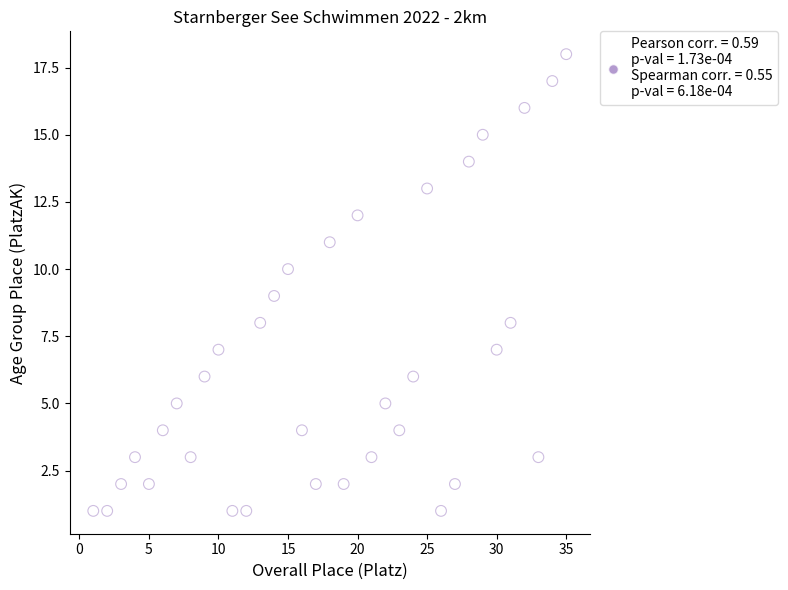

What is the range of Y values (max minus min)?

17